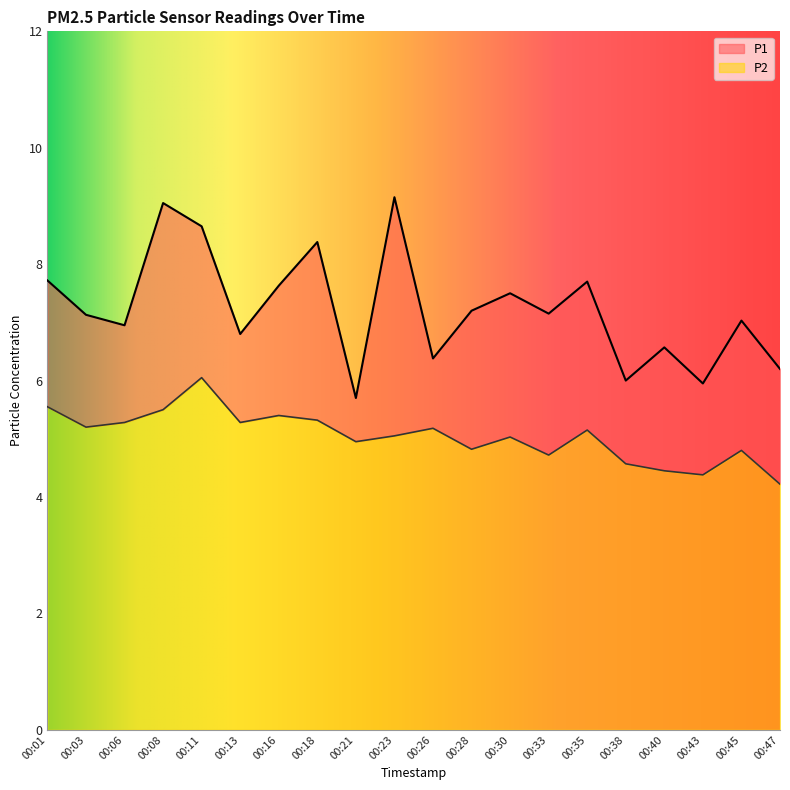

True or false: P1 and P2 cross at least once.

False